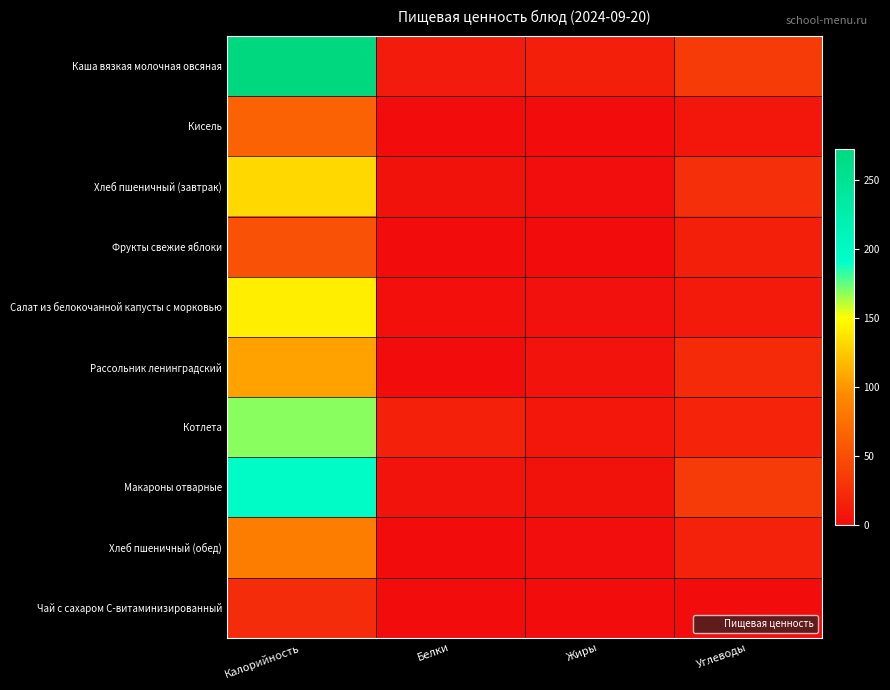

Between Калорийность and Белки, which series saw the biggest shift?

Каша вязкая молочная овсяная